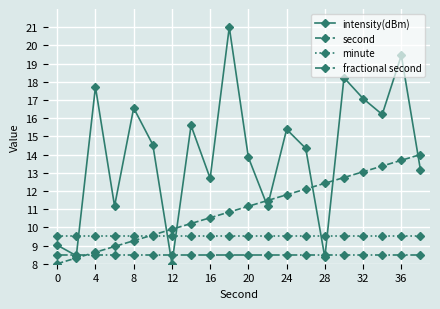

Which series has the widest spread of values?

intensity(dBm)